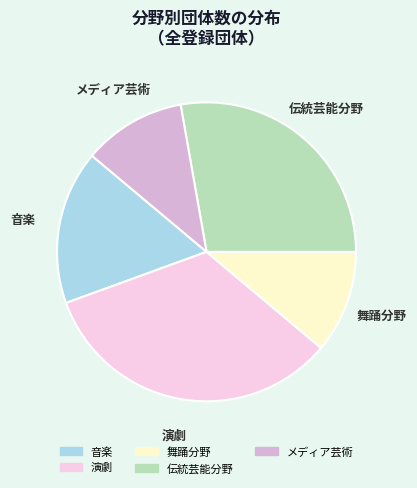

Approximately how many times larger is the value at メディア芸術 compared to 演劇?

0.3